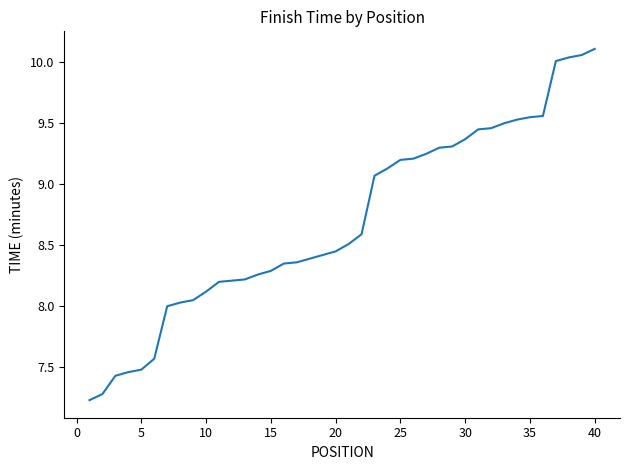

What is the difference between the maximum and minimum values?

2.9